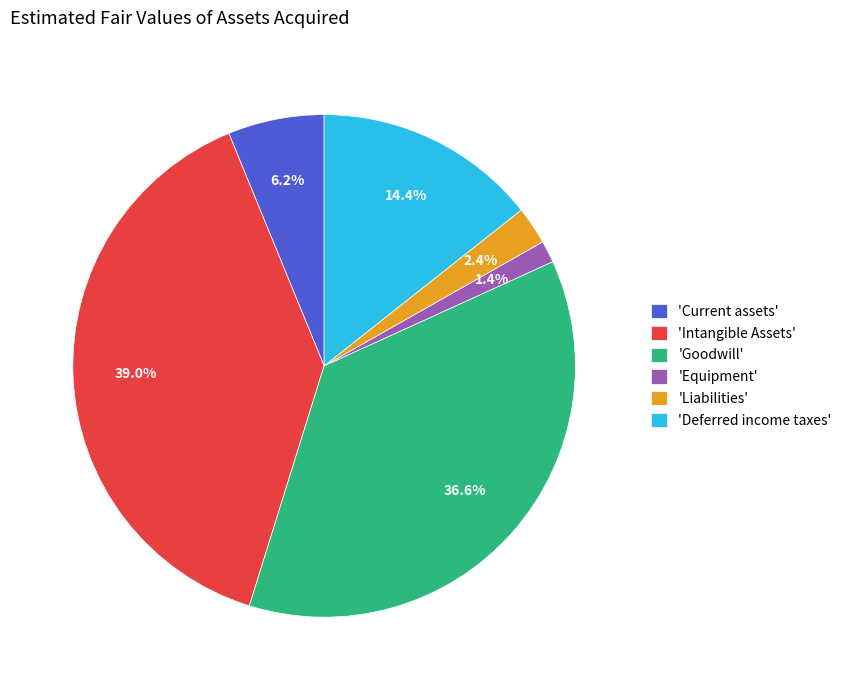

Rank the categories by value from highest to lowest.

'Intangible Assets', 'Goodwill', 'Deferred income taxes', 'Current assets', 'Liabilities', 'Equipment'